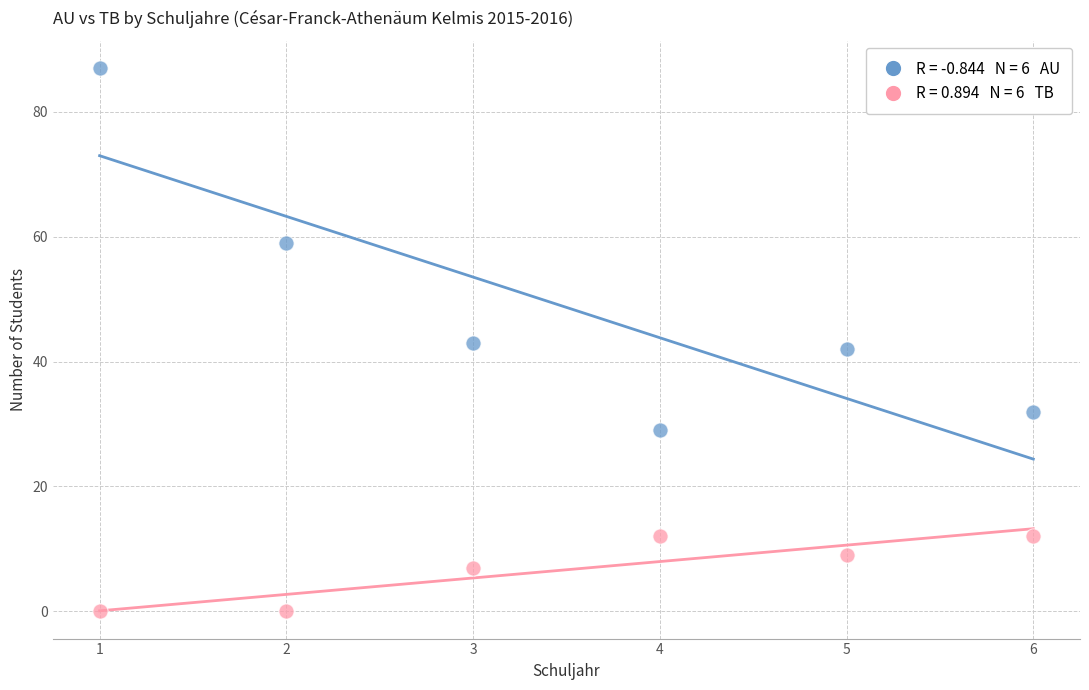

Across all data points, what is the average Y value?

28